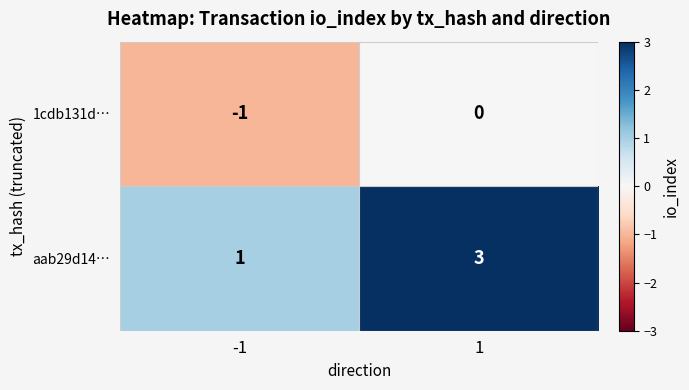

What value does the aab29d14… series have at 1?

3